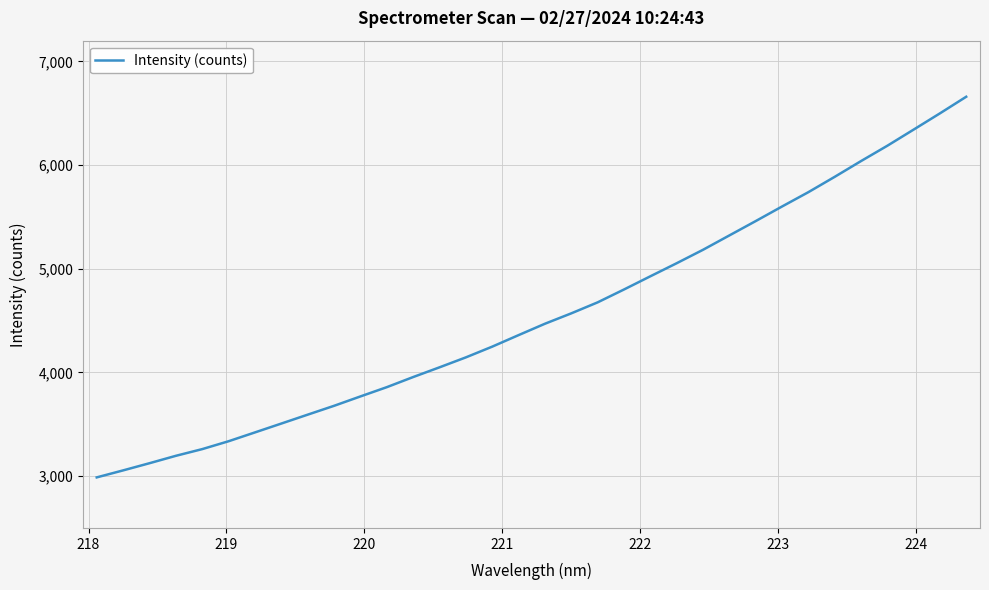

What is the average value?

4557.4